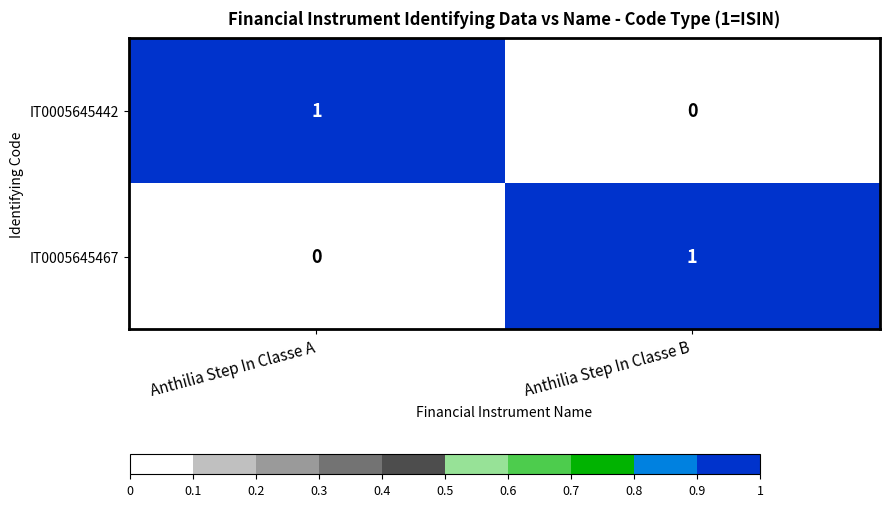

Is it true that IT0005645442 equals 1 at Anthilia Step In Classe A?

True